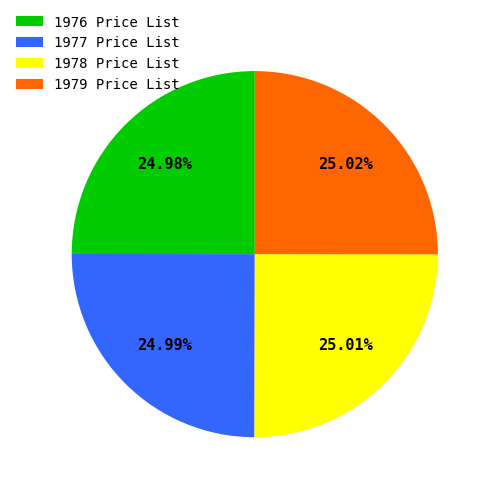

What is the ratio of the value at 1976 Price List to the value at 1978 Price List?

1.0